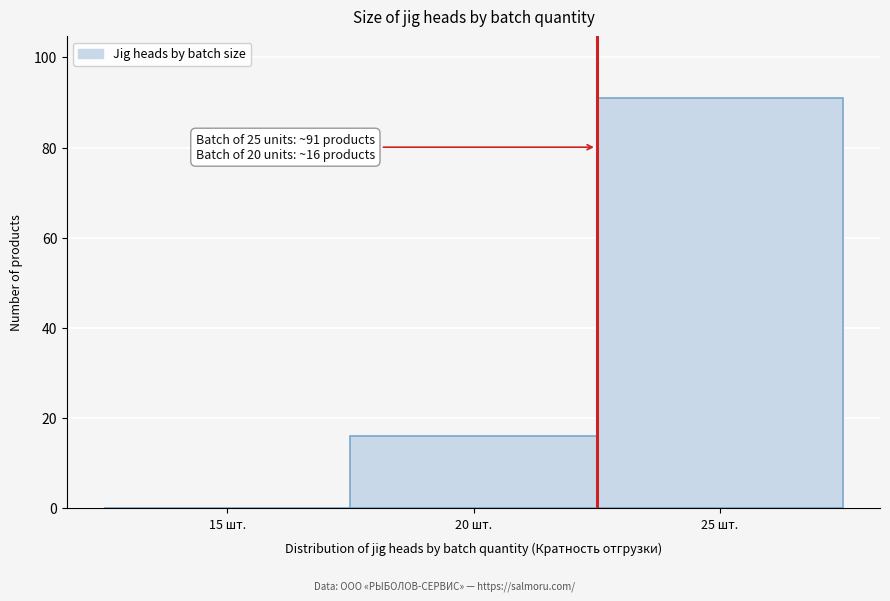

Reading right to left, list all the values displayed in this chart.

25 шт.=91	20 шт.=16	15 шт.=0